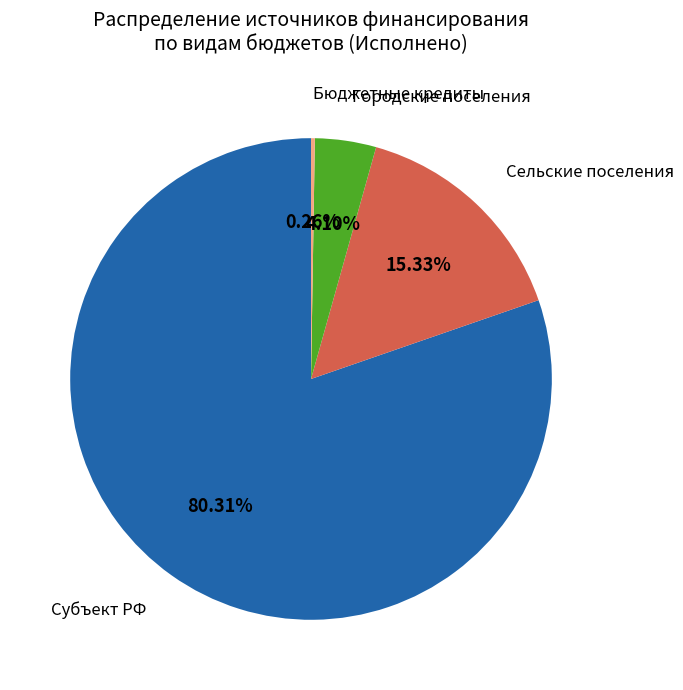

Is there a majority slice in this chart?

Yes